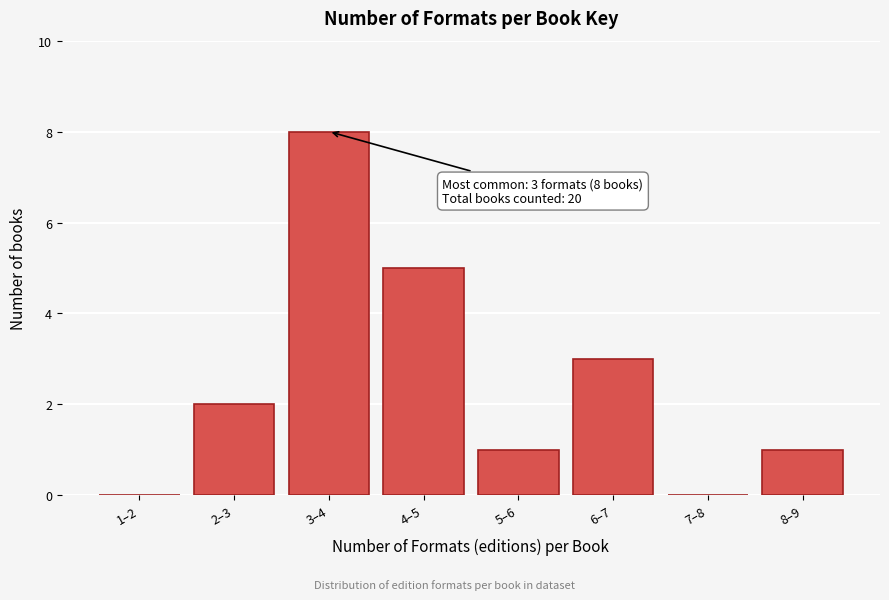

Reading left to right, extract all data points from this chart.

1–2=0	2–3=2	3–4=8	4–5=5	5–6=1	6–7=3	7–8=0	8–9=1